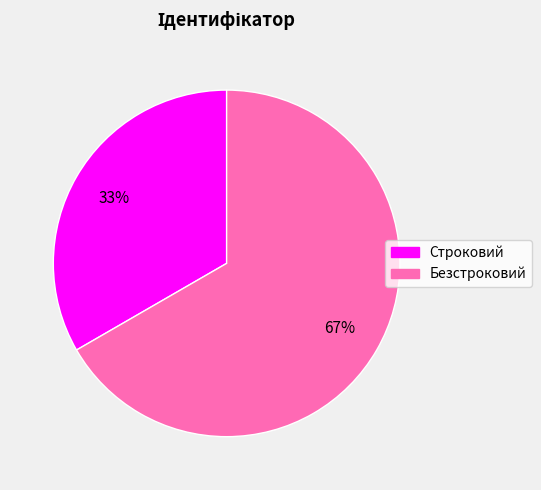

Which category has the smallest portion of the pie?

Строковий